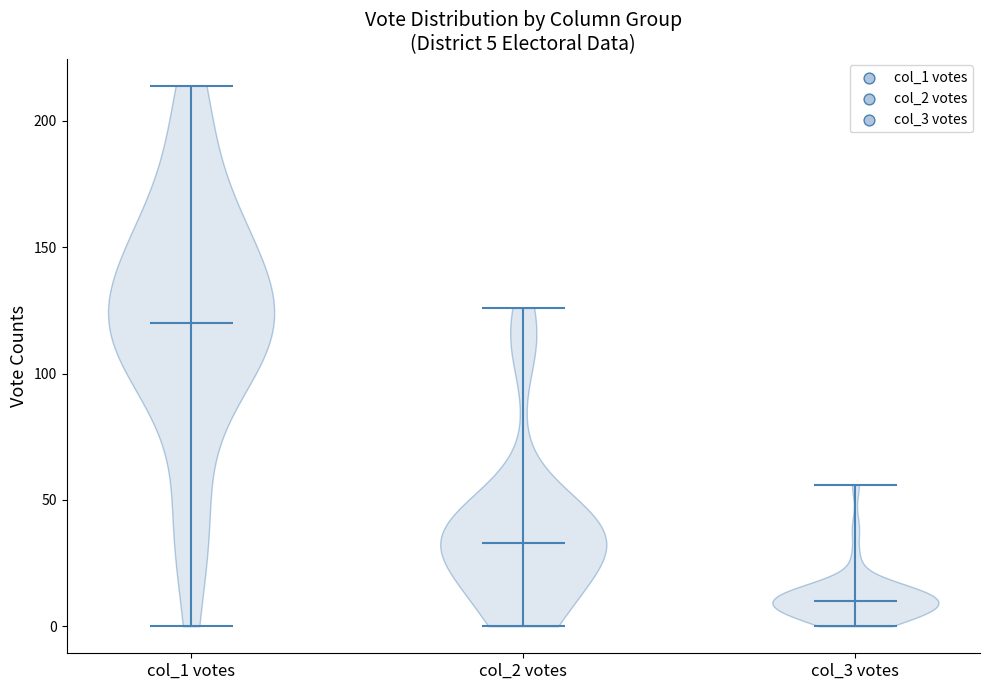

Which violin has the lowest median line?

col_3 votes